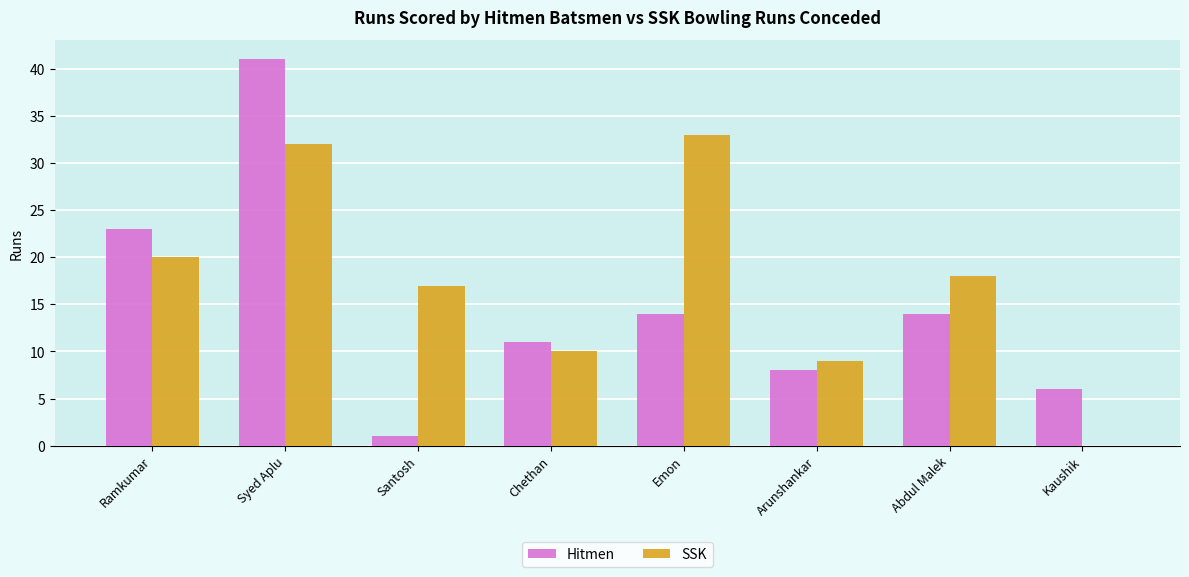

What is the greatest value displayed?

41